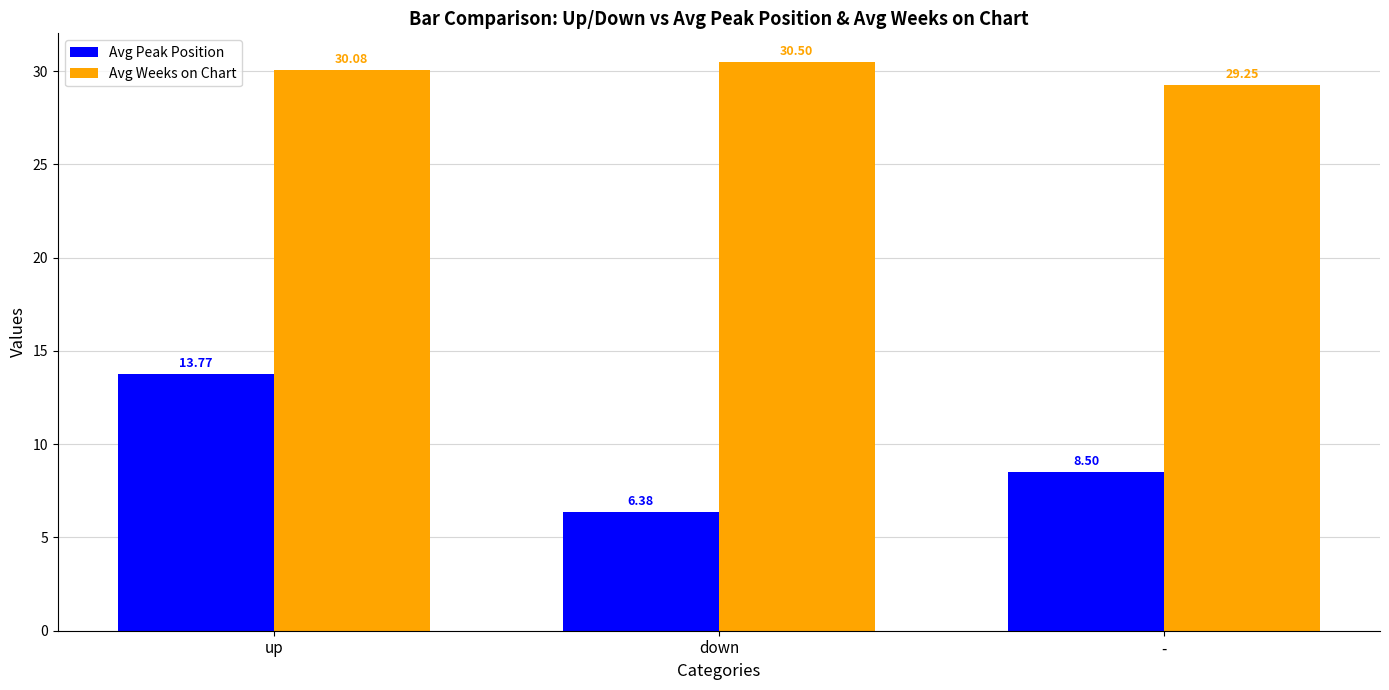

Rank the series by their average value, from highest to lowest.

Avg Weeks on Chart, Avg Peak Position